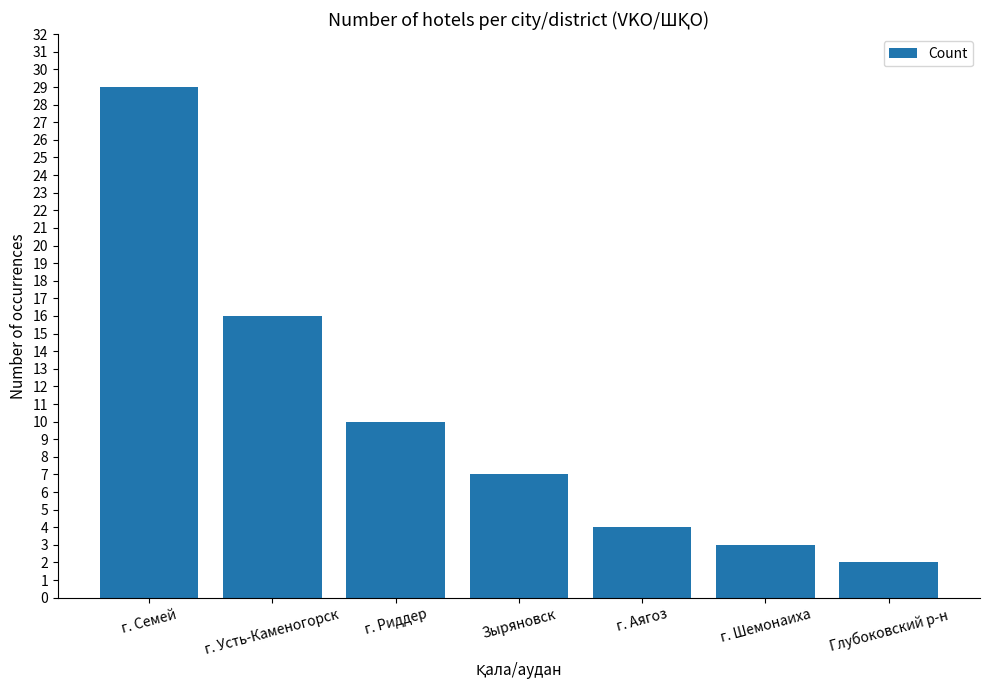

Reading right to left, transcribe all the data shown in this chart.

Глубоковский р-н=2	г. Шемонаиха=3	г. Аягоз=4	Зыряновск=7	г. Риддер=10	г. Усть-Каменогорск=16	г. Семей=29